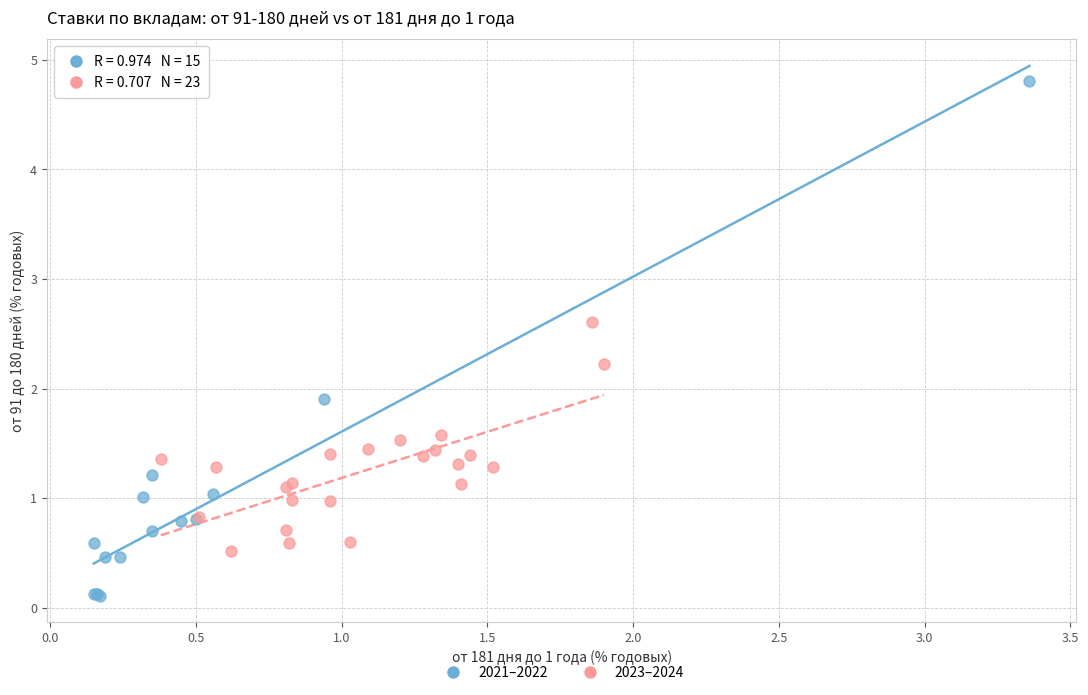

Which series reaches the maximum Y coordinate?

2021–2022